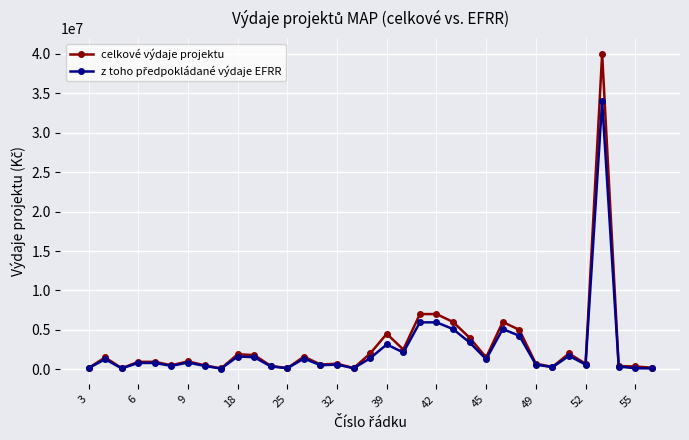

What is the greatest value displayed?

40000000